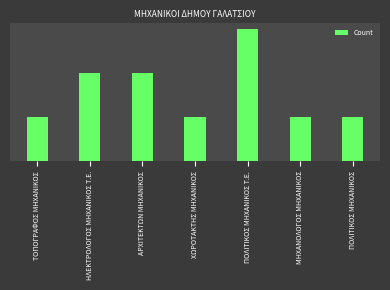

Which category has the highest value across all series?

ΠΟΛΙΤΙΚΟΣ ΜΗΧΑΝΙΚΟΣ Τ.Ε.